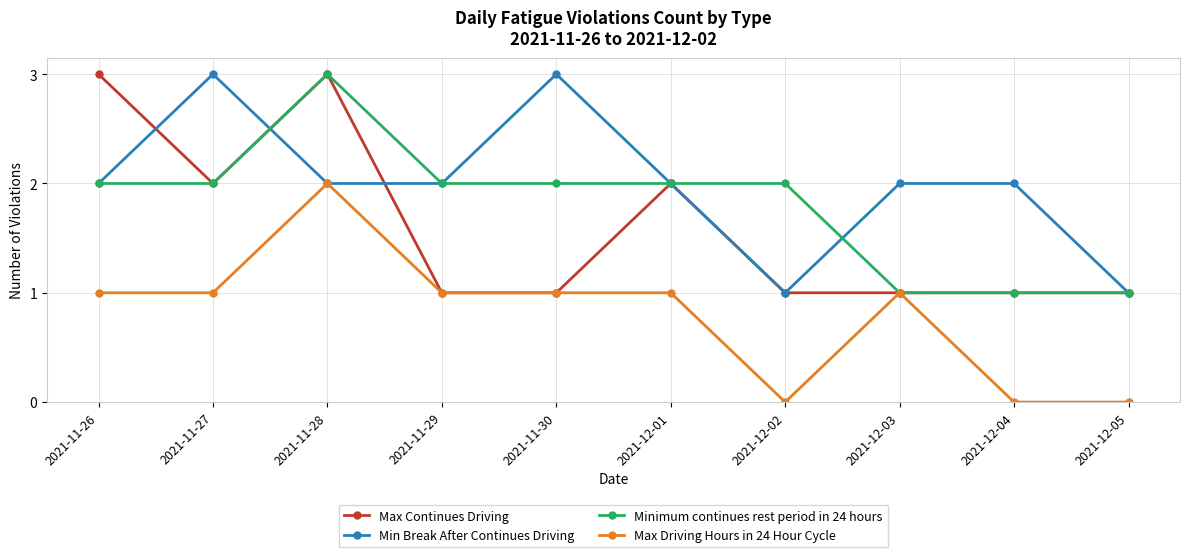

What is the difference between the highest and lowest values at 2021-11-29?

1